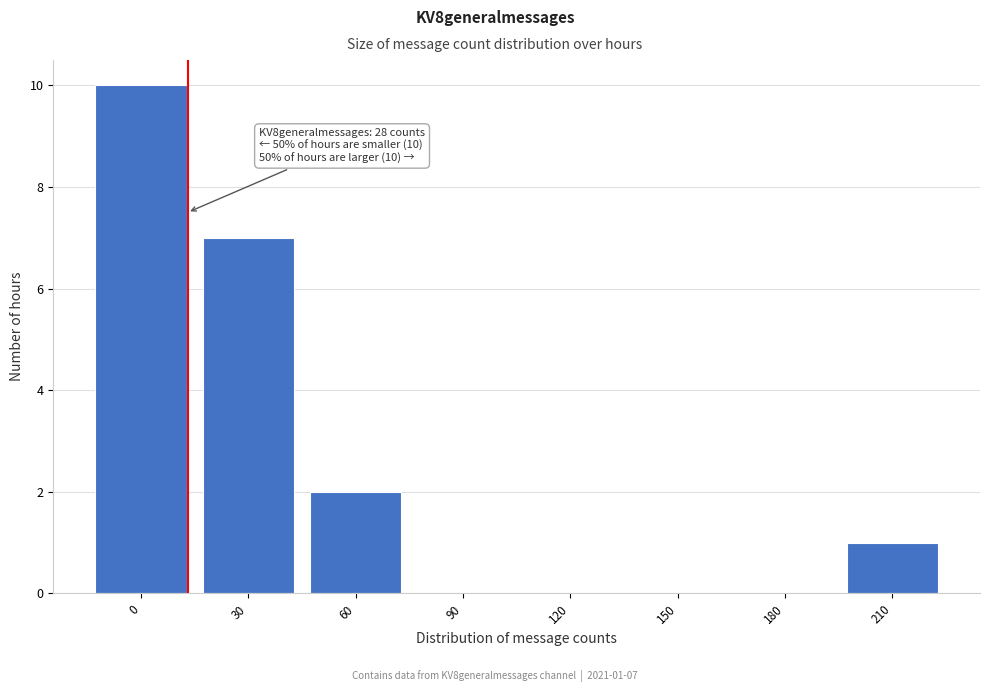

Reading right to left, list all the values displayed in this chart.

210=1	180=0	150=0	120=0	90=0	60=2	30=7	0=10